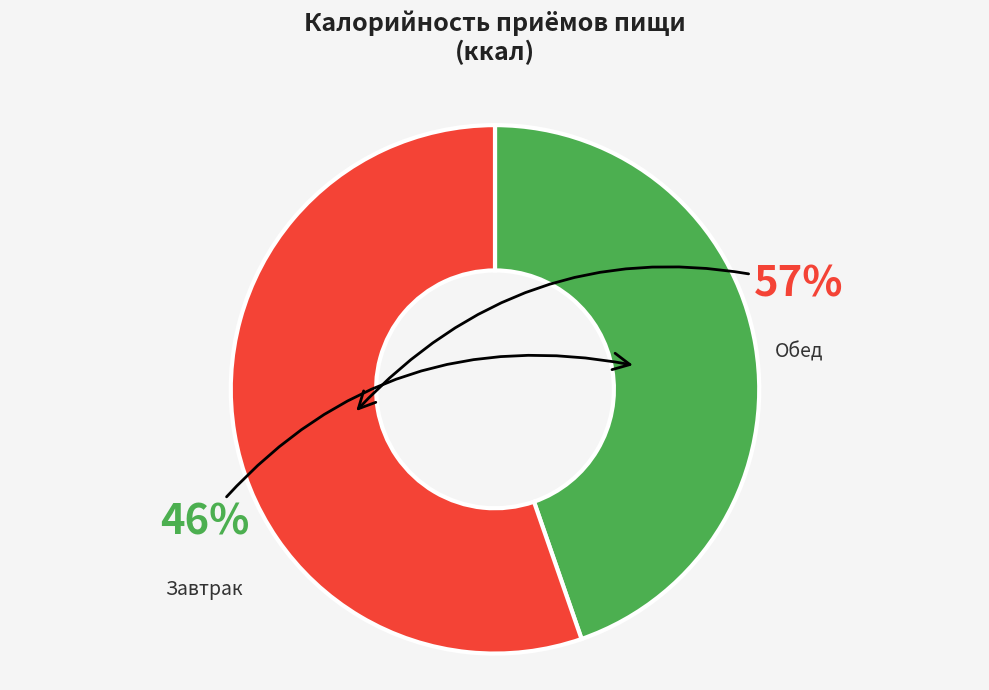

Is it true that Завтрак is 58% of the pie?

False